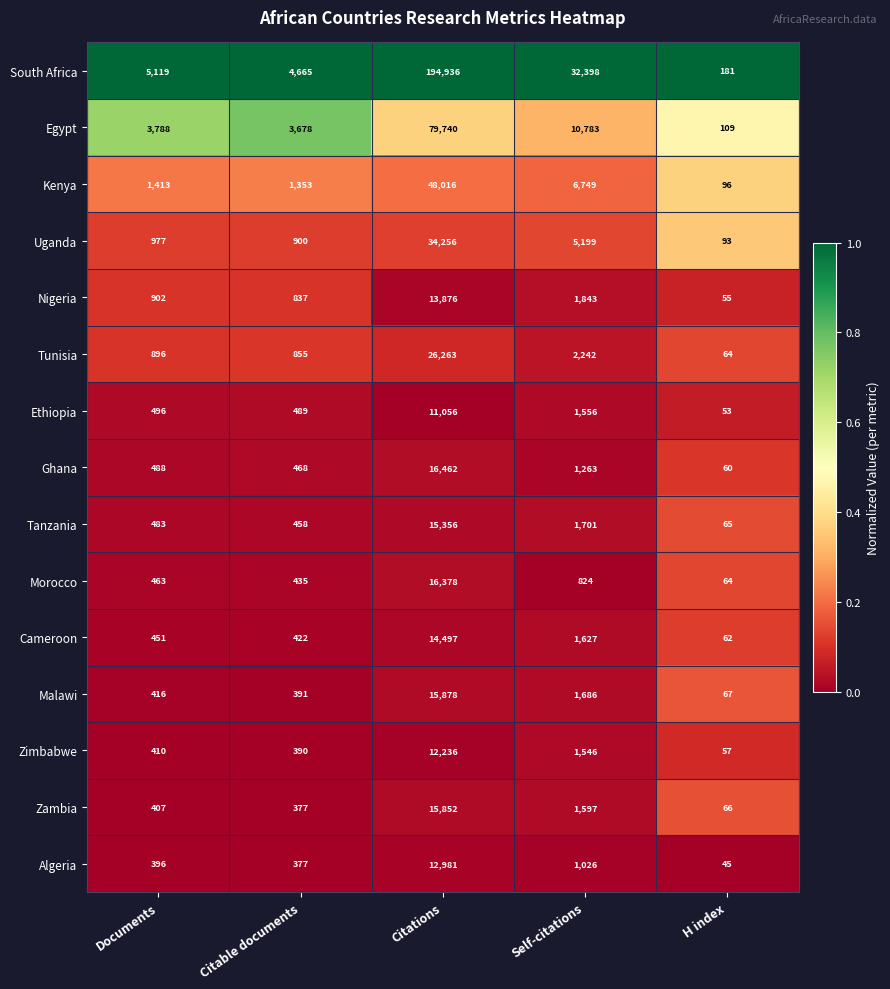

Between Citable documents and Citations, which series saw the biggest shift?

South Africa